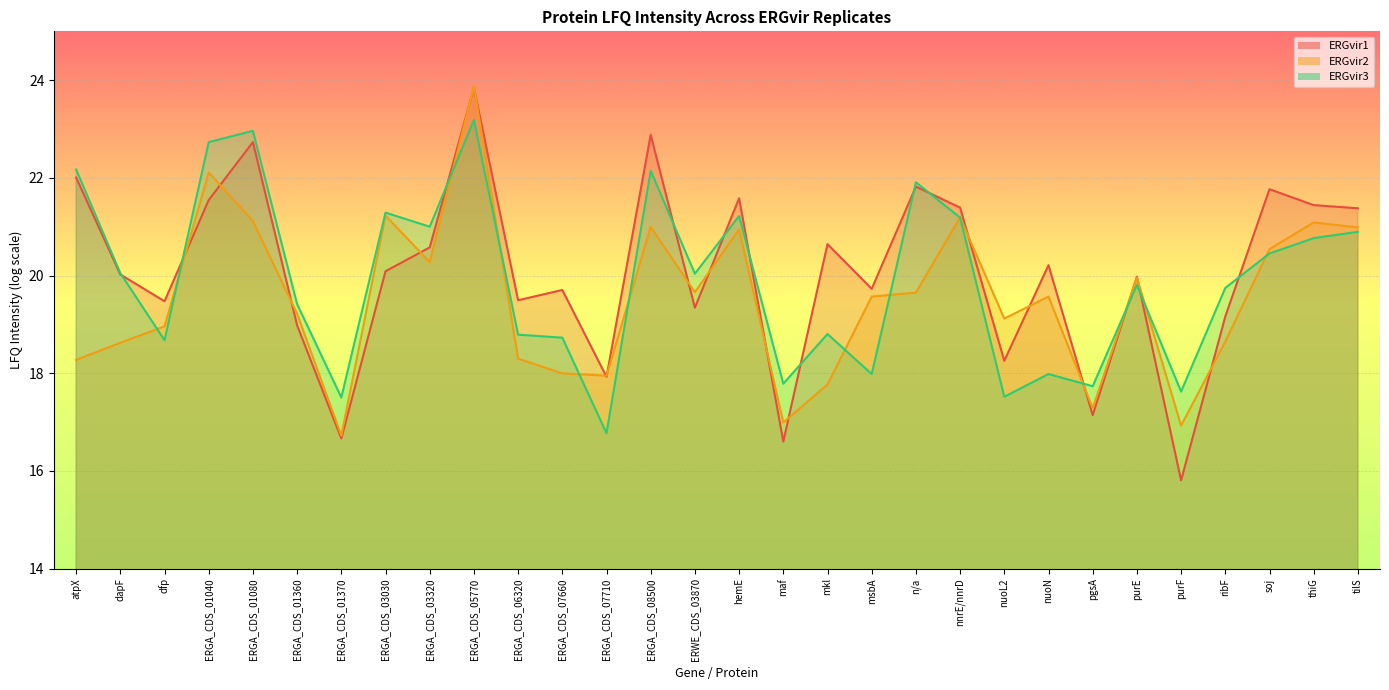

What is the value of the ERGvir3 point at the 20th from the left?

21.9